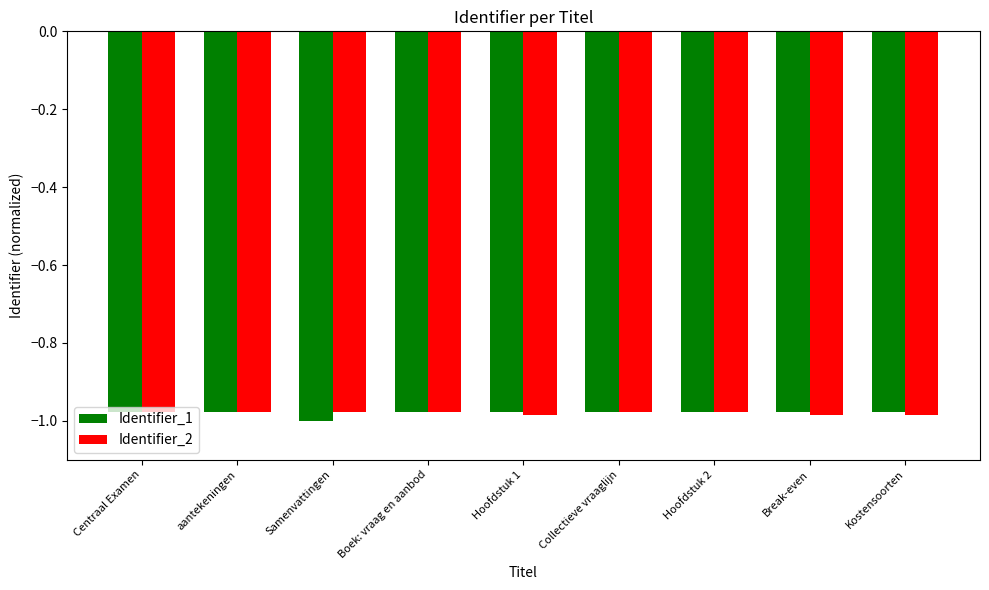

At which label does Identifier_1 reach its minimum?

Samenvattingen